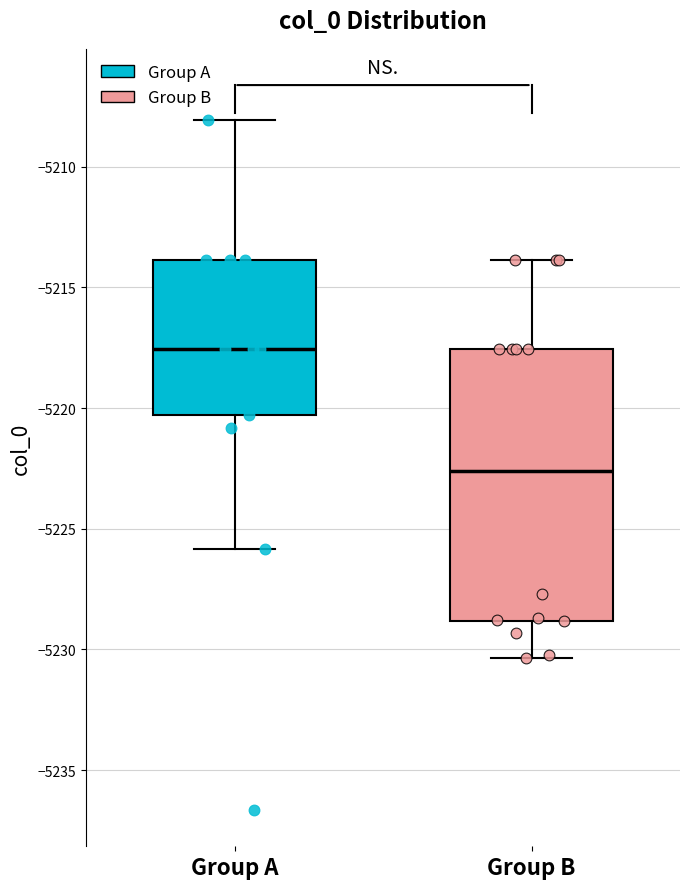

Reading left to right, read every box against the y-axis: the position of its median line, the range the box covers, and the ends of its whiskers. The values are not printed on the chart, so give them approximately, as read against the axis.

Group A: median -5217.5, box -5220.5 to -5214.0, whiskers -5226.0 to -5208.0
Group B: median -5222.5, box -5229.0 to -5217.5, whiskers -5230.5 to -5214.0